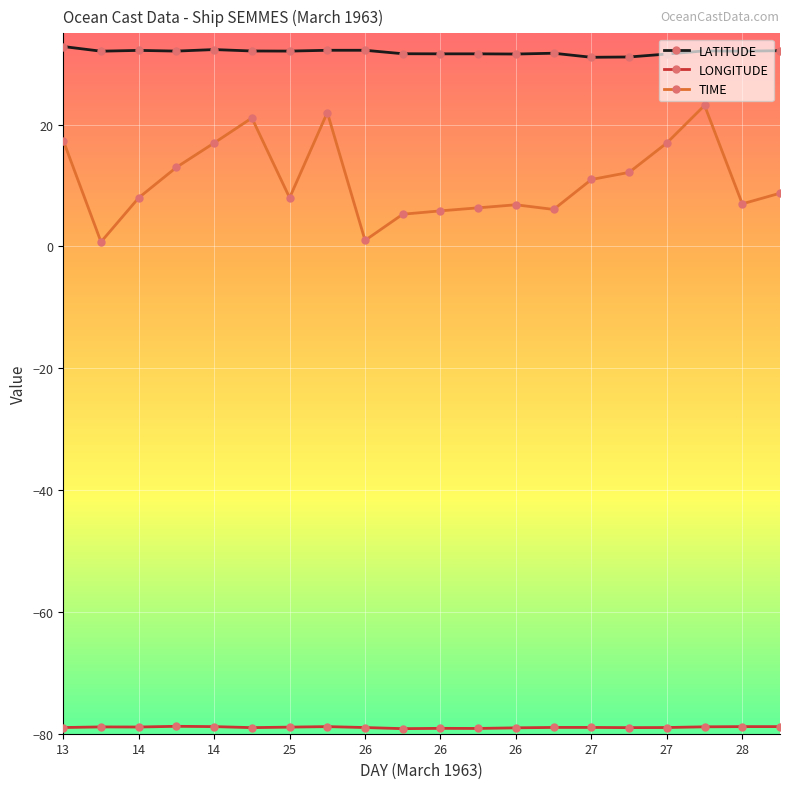

Which series has the largest total across all categories?

LATITUDE